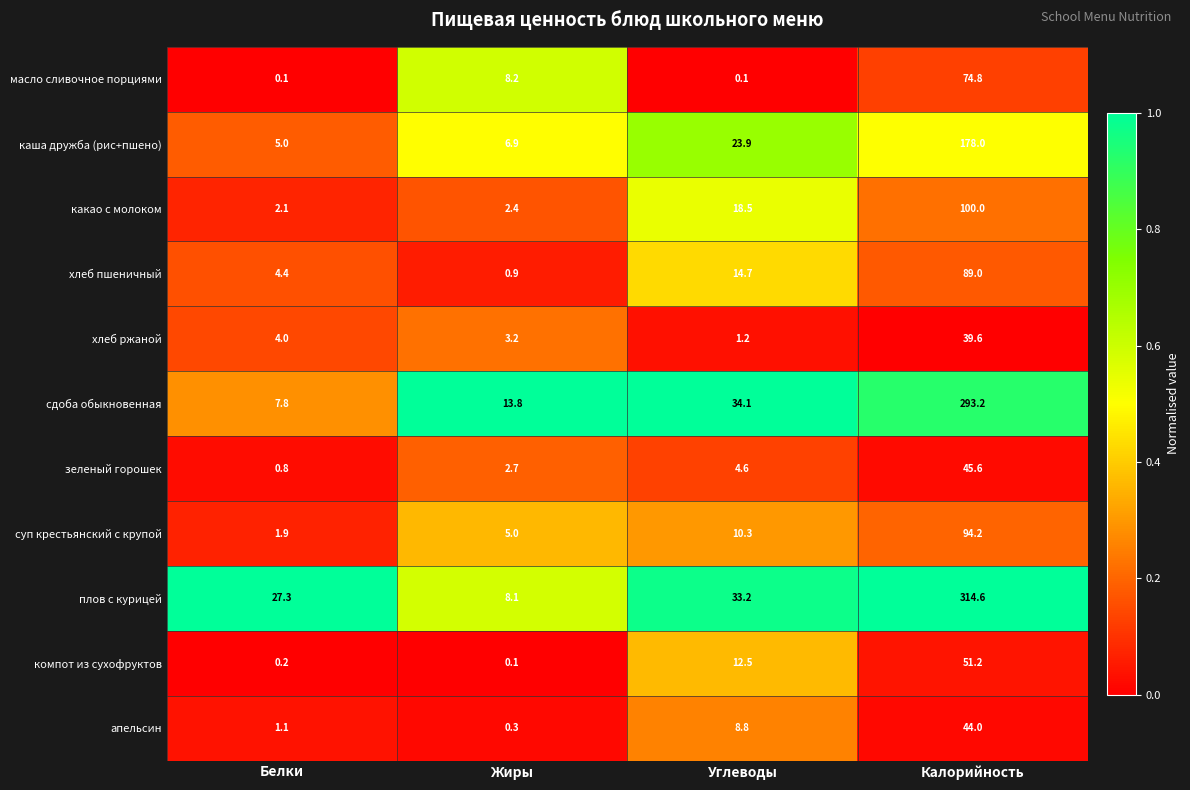

What is the greatest value displayed?

314.6